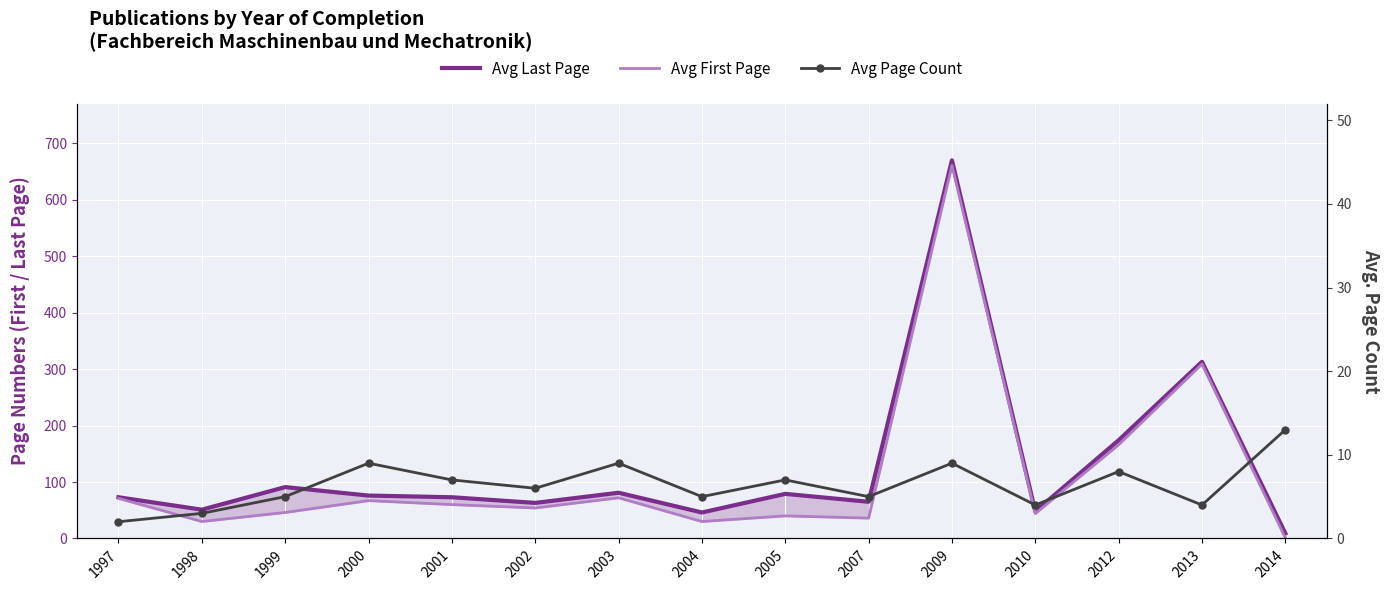

How many lines are shown in the chart?

3